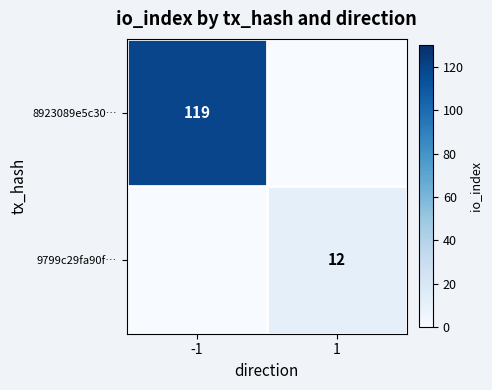

Which category has the highest value across all series?

-1